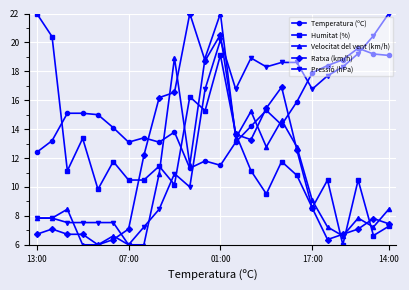

List the series in order of their overall mean, highest first.

Temperatura (ºC), Pressió (hPa), Humitat (%), Ratxa (km/h), Velocitat del vent (km/h)